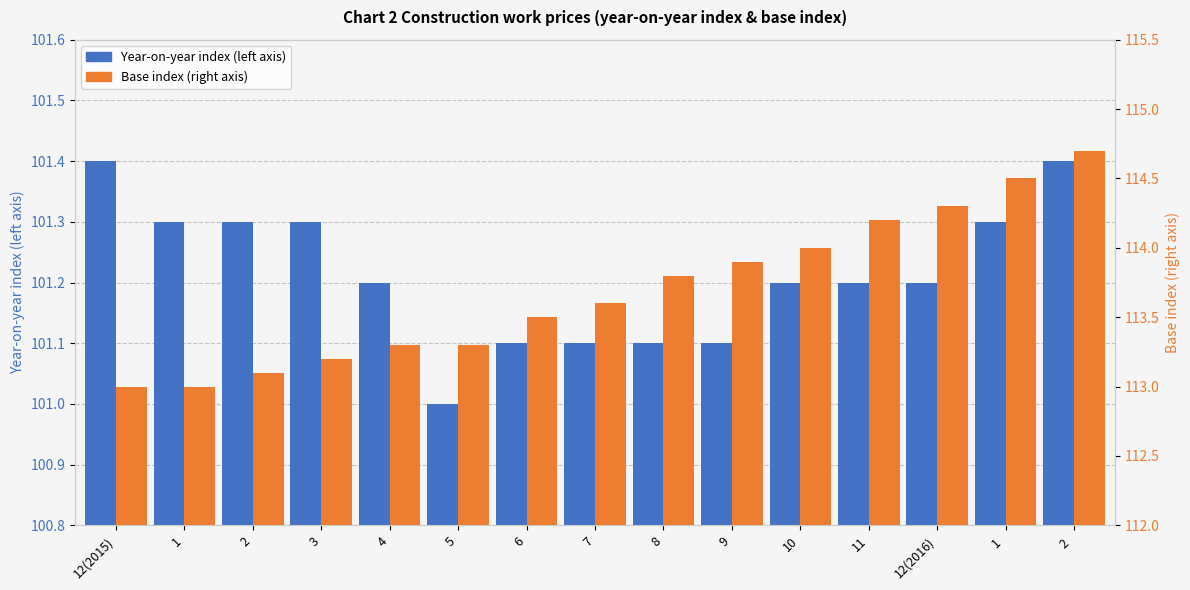

Which series changed the most between 12(2015) and 7?

Base index